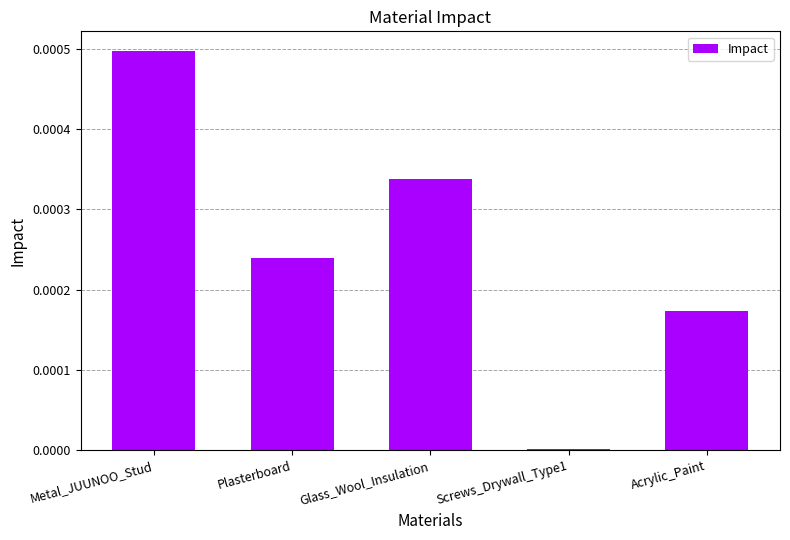

Which has a higher value, Screws_Drywall_Type1 or Glass_Wool_Insulation?

Glass_Wool_Insulation